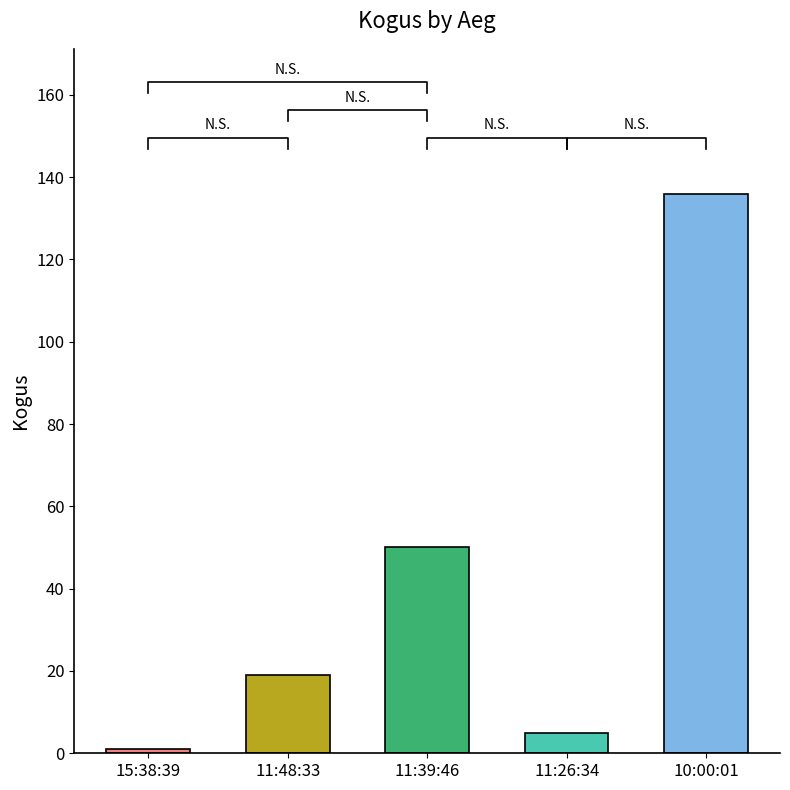

What is the sum of all values?

211